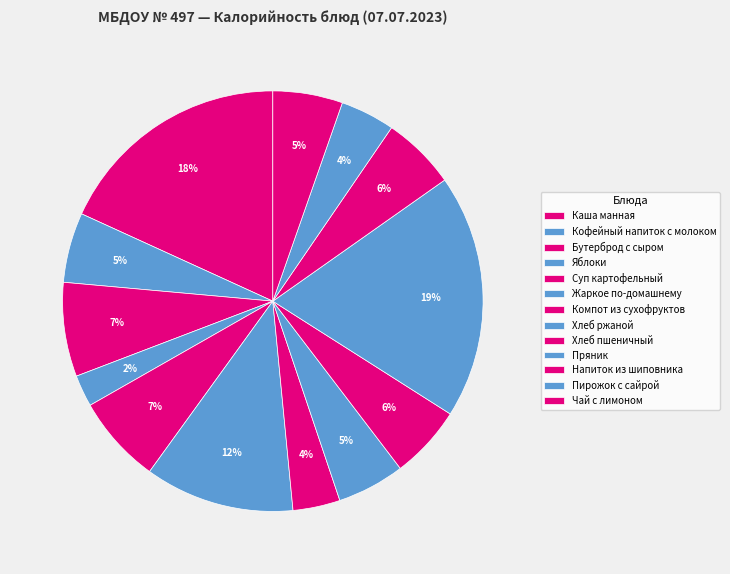

To the nearest percent, what is the combined percentage of Напиток из шиповника and Бутерброд с сыром?

13%